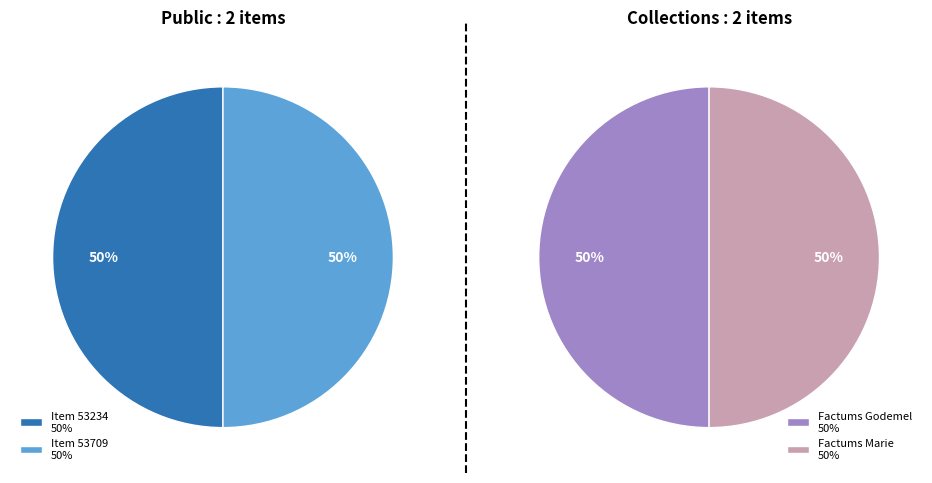

What portion of the pie excludes 53709?

50.0%